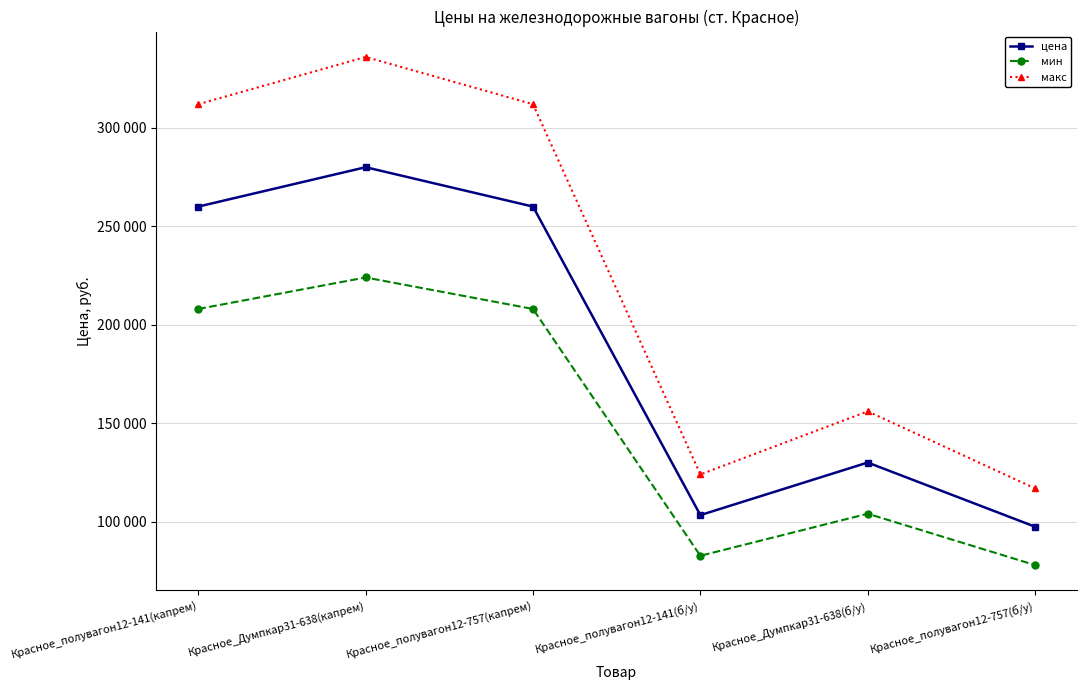

At which category is the sum across all series the highest?

Красное_Думпкар31-638(капрем)